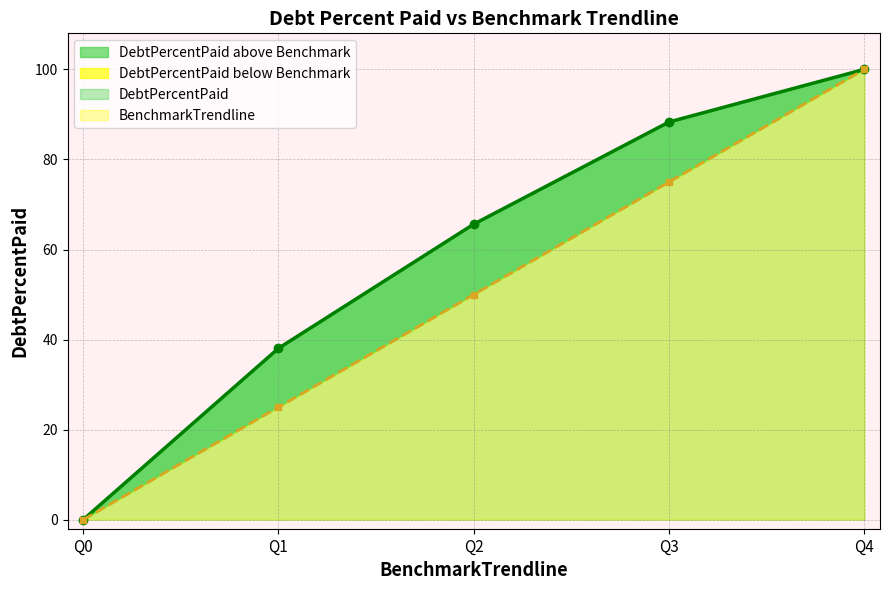

Where is BenchmarkTrendline nearest to the value 50?

Q2